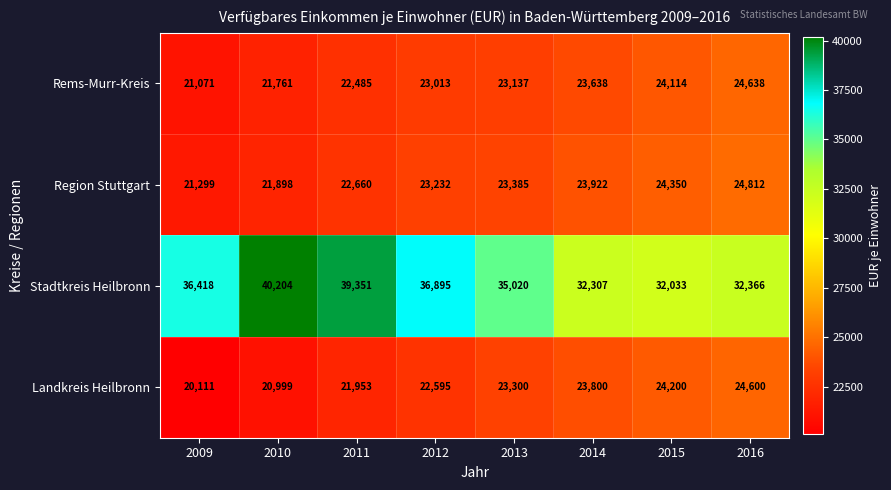

At which category is the sum across all series the highest?

2011